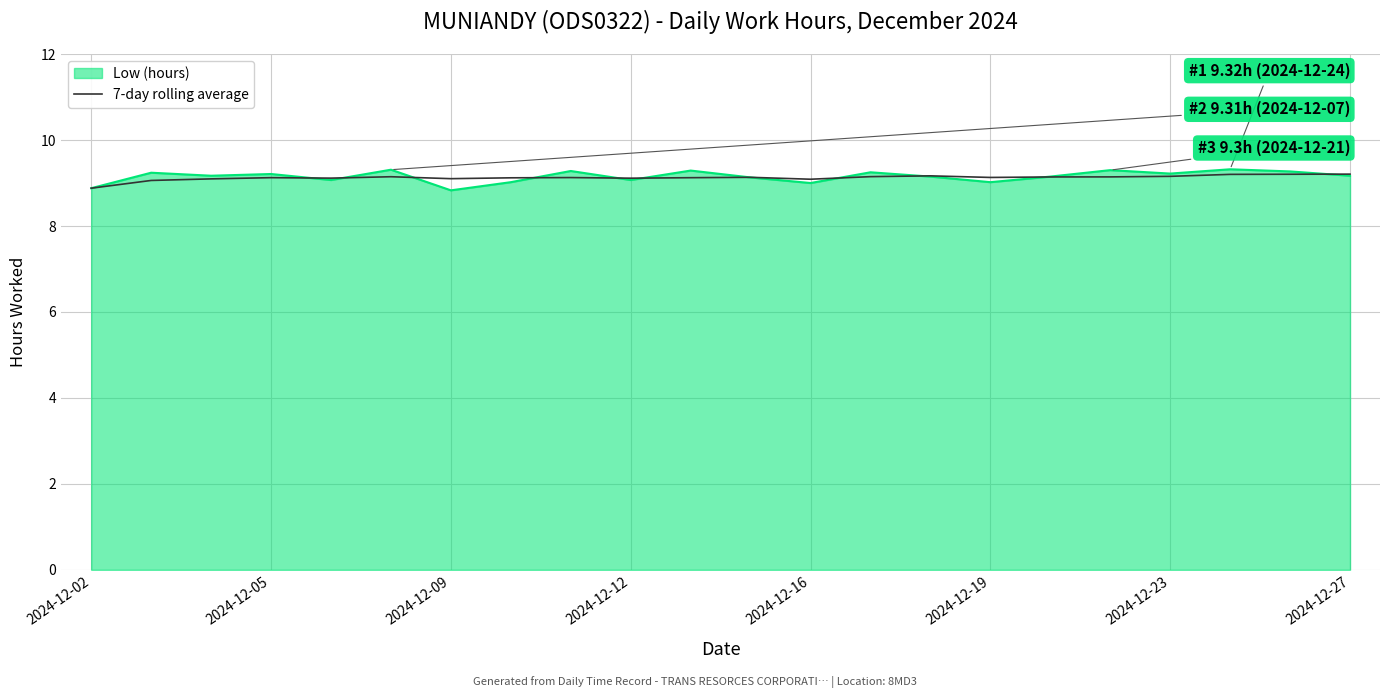

What is the maximum value shown in the chart?

9.3